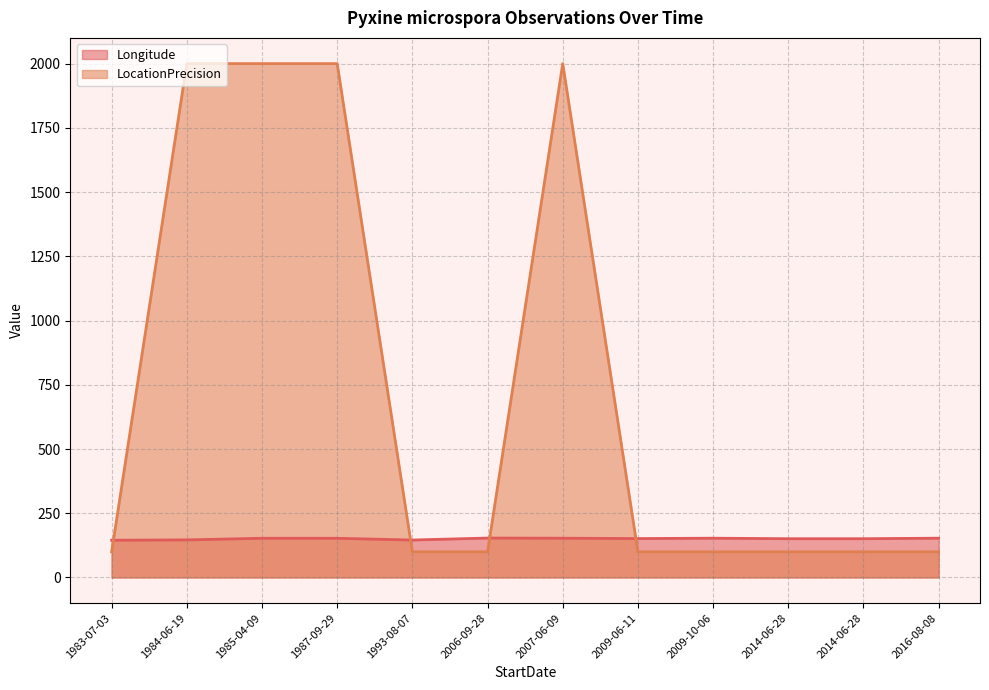

At which category is the sum across all series the highest?

2007-06-09